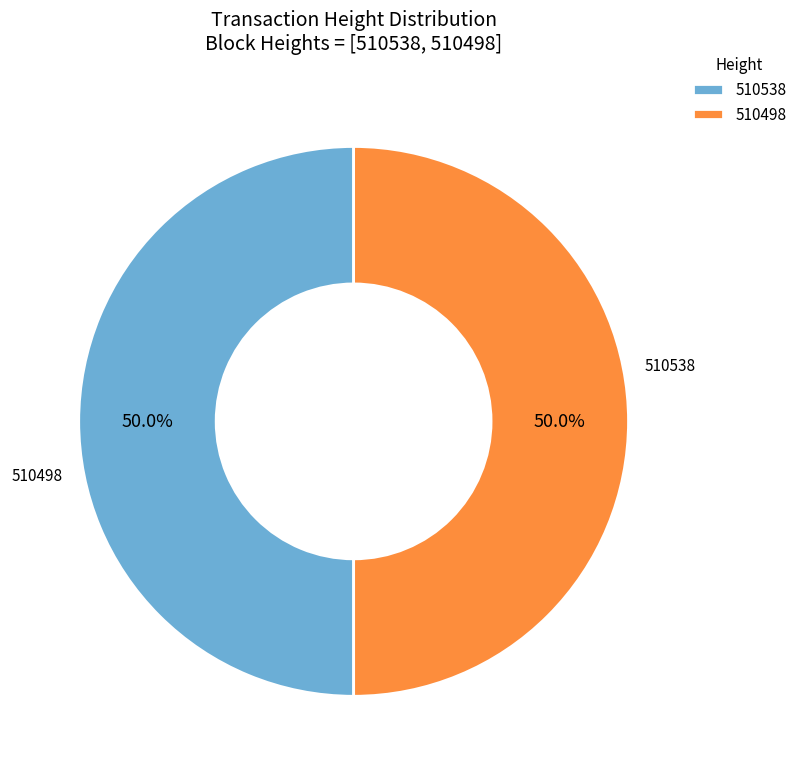

True or false: 510538 accounts for 43% of the total.

False